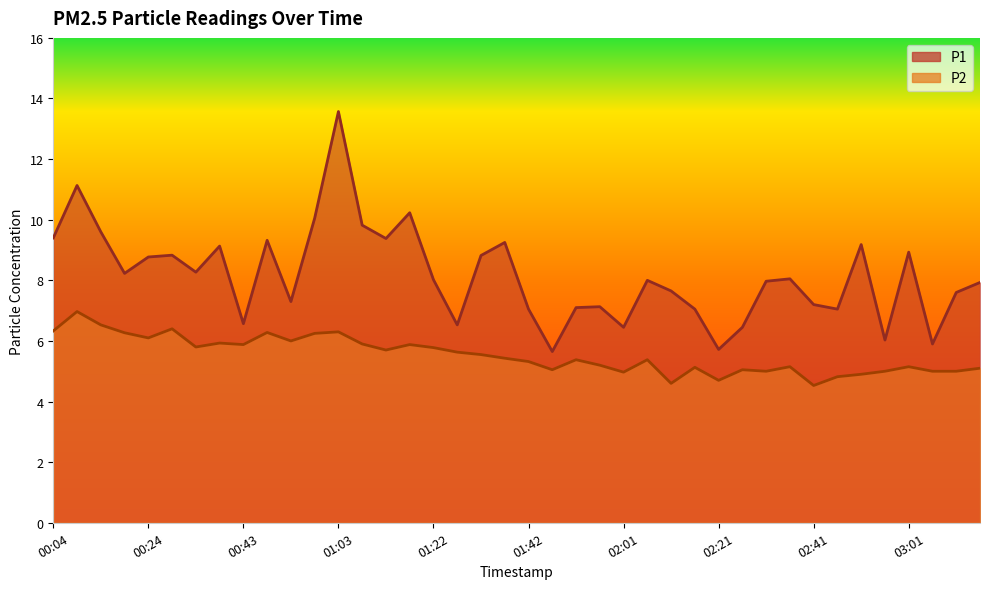

Where is the first local maximum for P2?

00:09